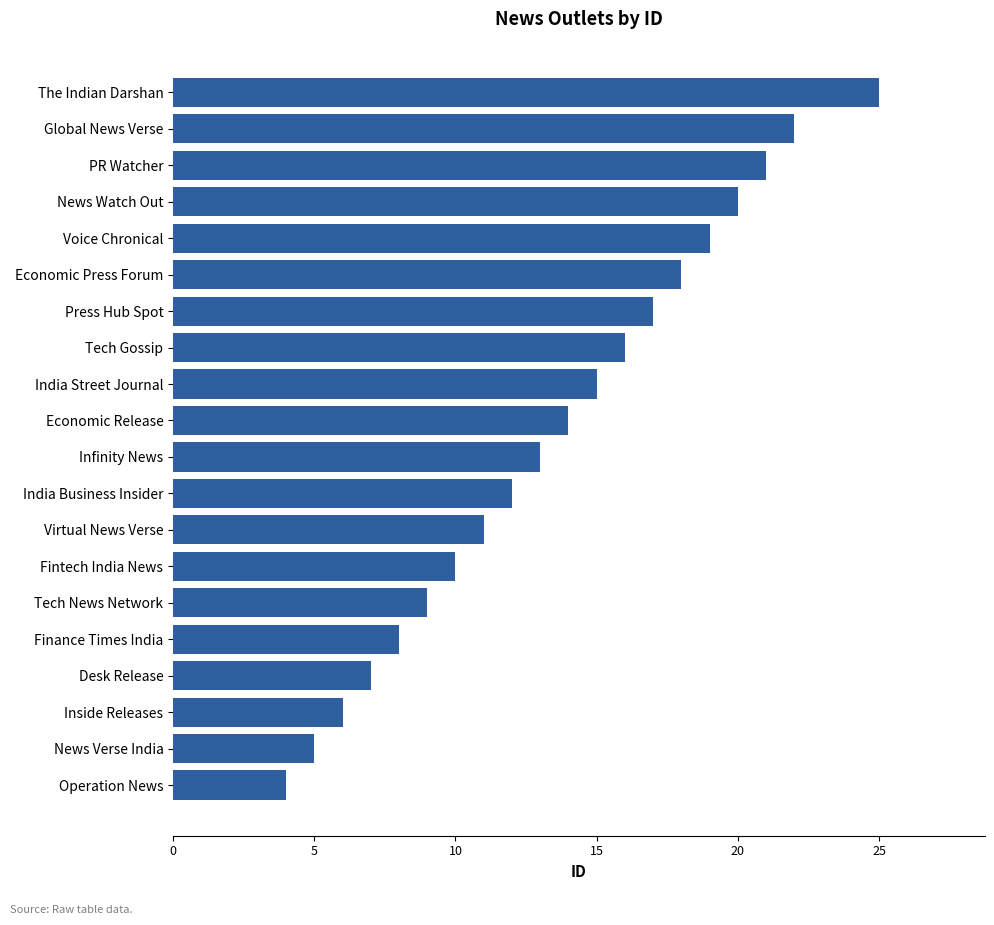

What is the difference between the maximum and minimum values?

21